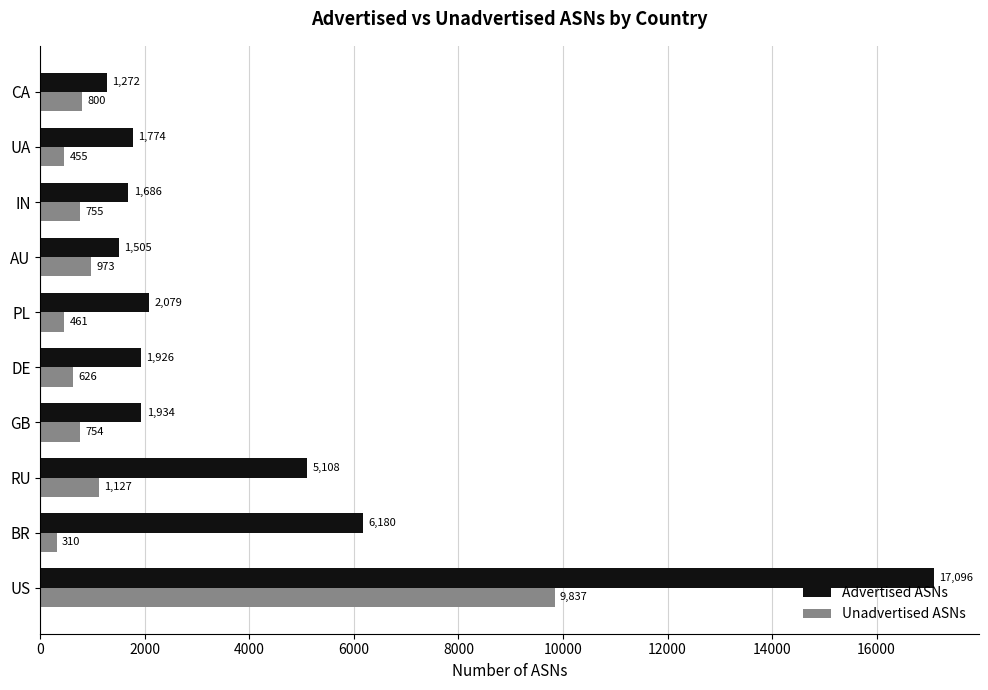

Which series has the largest range (max minus min)?

Advertised ASNs